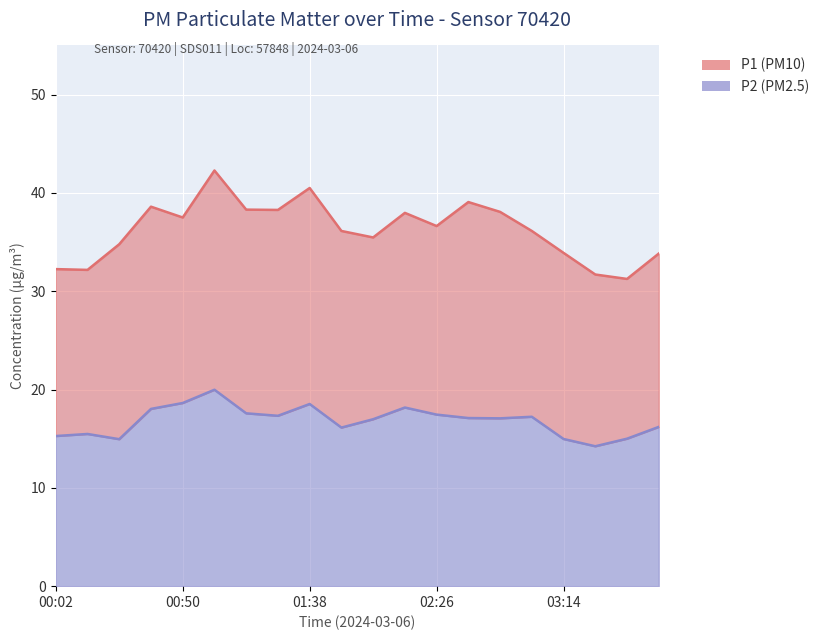

What is the difference between the maximum and second lowest values in the P1 series?

10.6